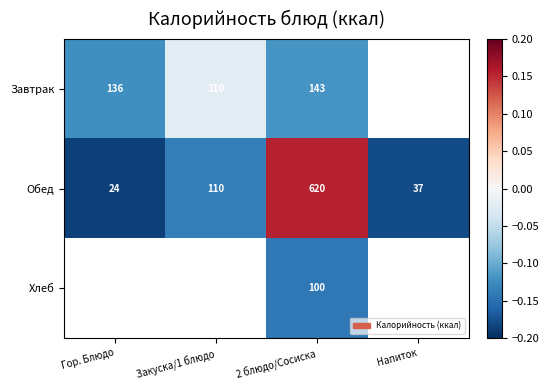

At how many categories does at least one series exceed 0?

1